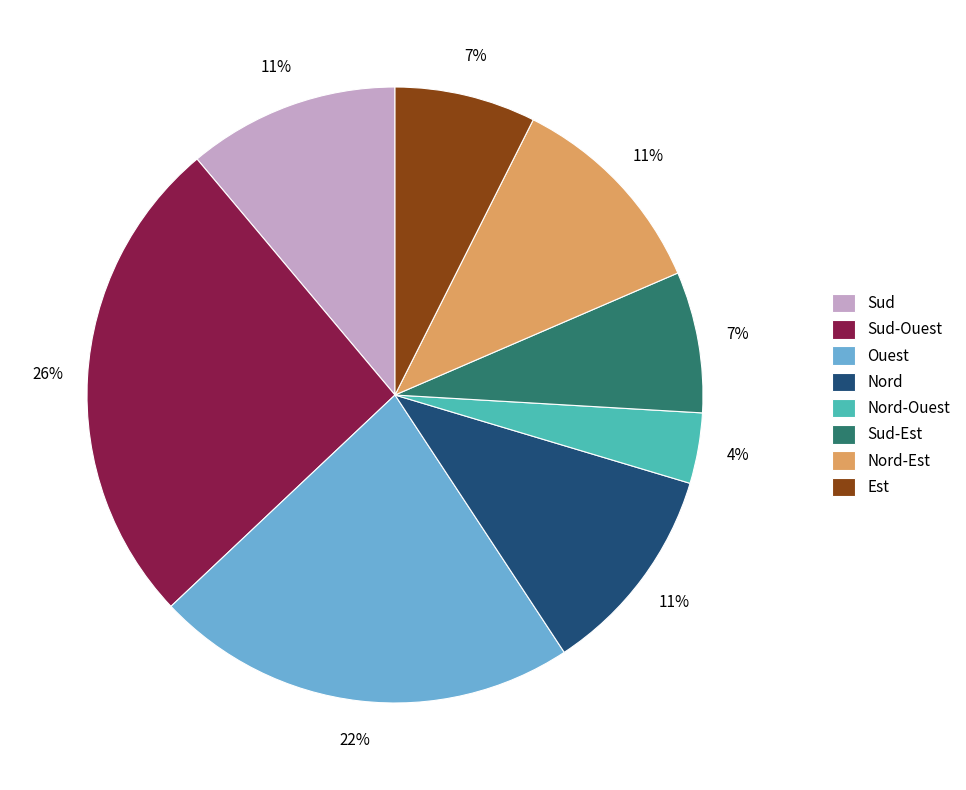

The Sud-Est slice represents 7% of the pie. True or false?

True